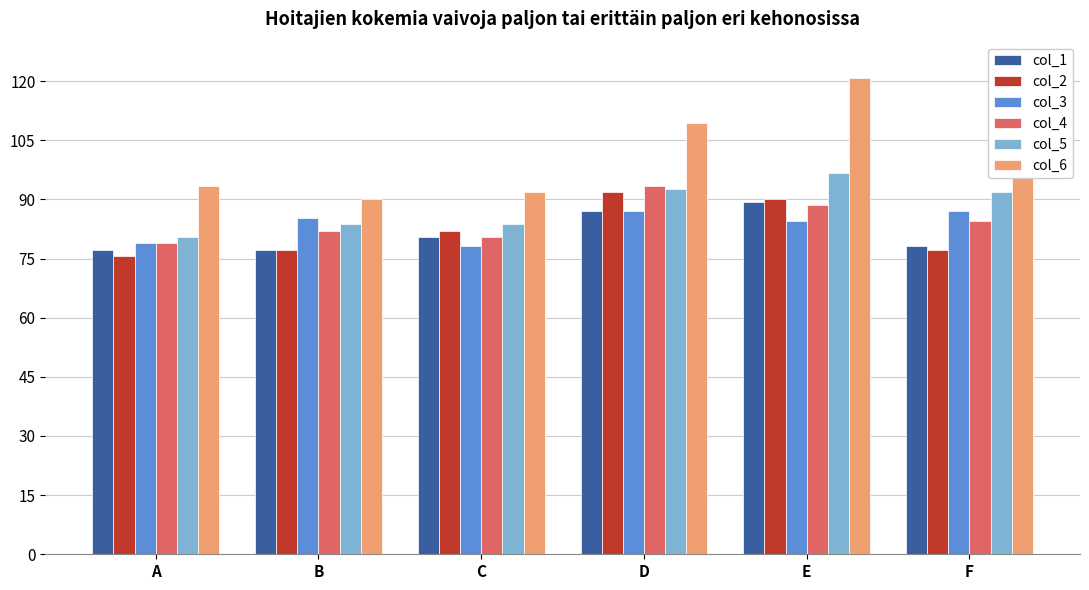

Is it true that col_3 equals 86.9 at D?

True